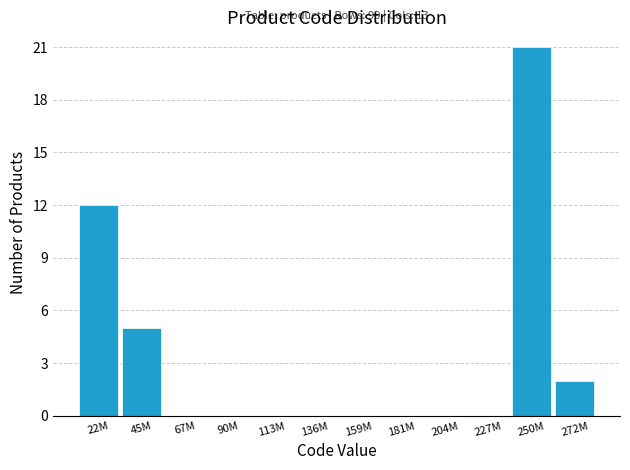

Reading right to left, list all the values displayed in this chart.

272M=2	250M=21	227M=0	204M=0	181M=0	159M=0	136M=0	113M=0	90M=0	67M=0	45M=5	22M=12